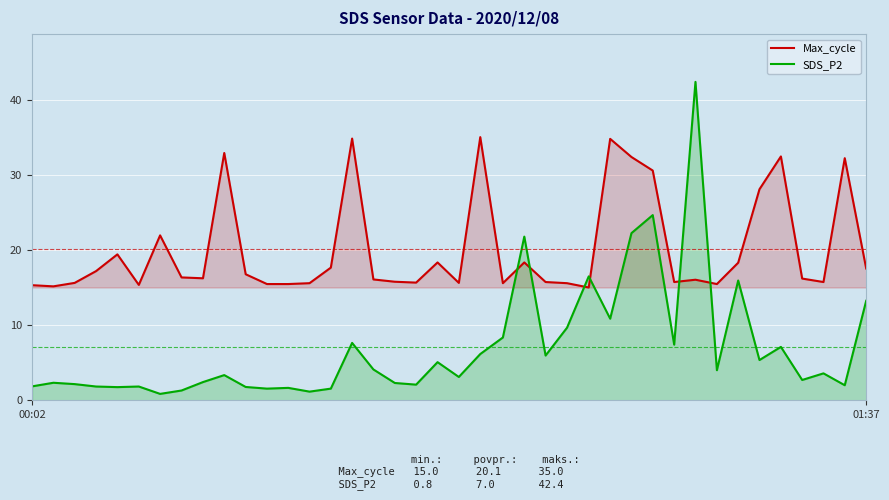

Which series has the largest total across all categories?

Max_cycle